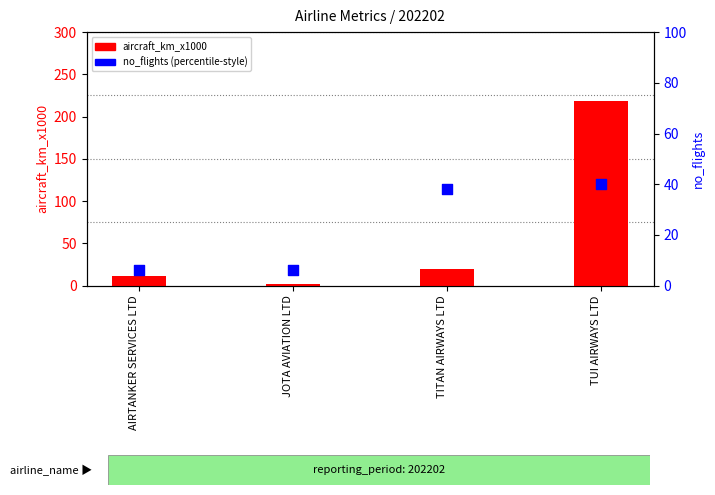

What are all the series names shown in the legend?

aircraft_km_x1000, no_flights